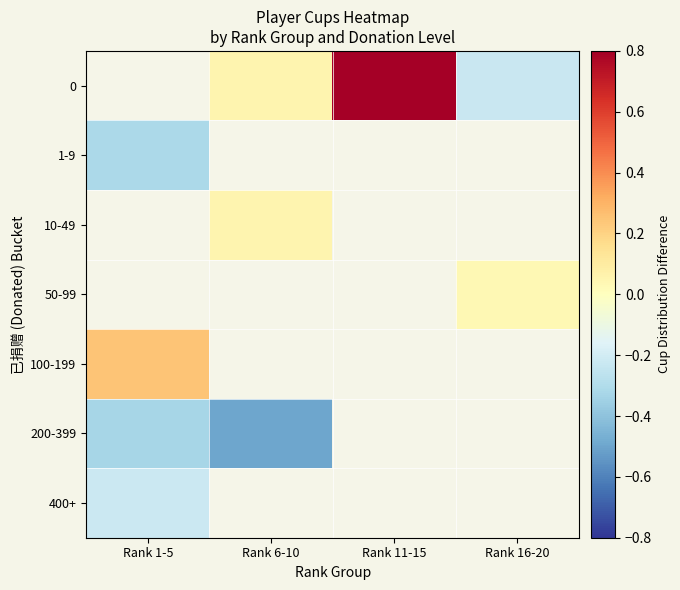

What is the smallest value displayed?

-0.5